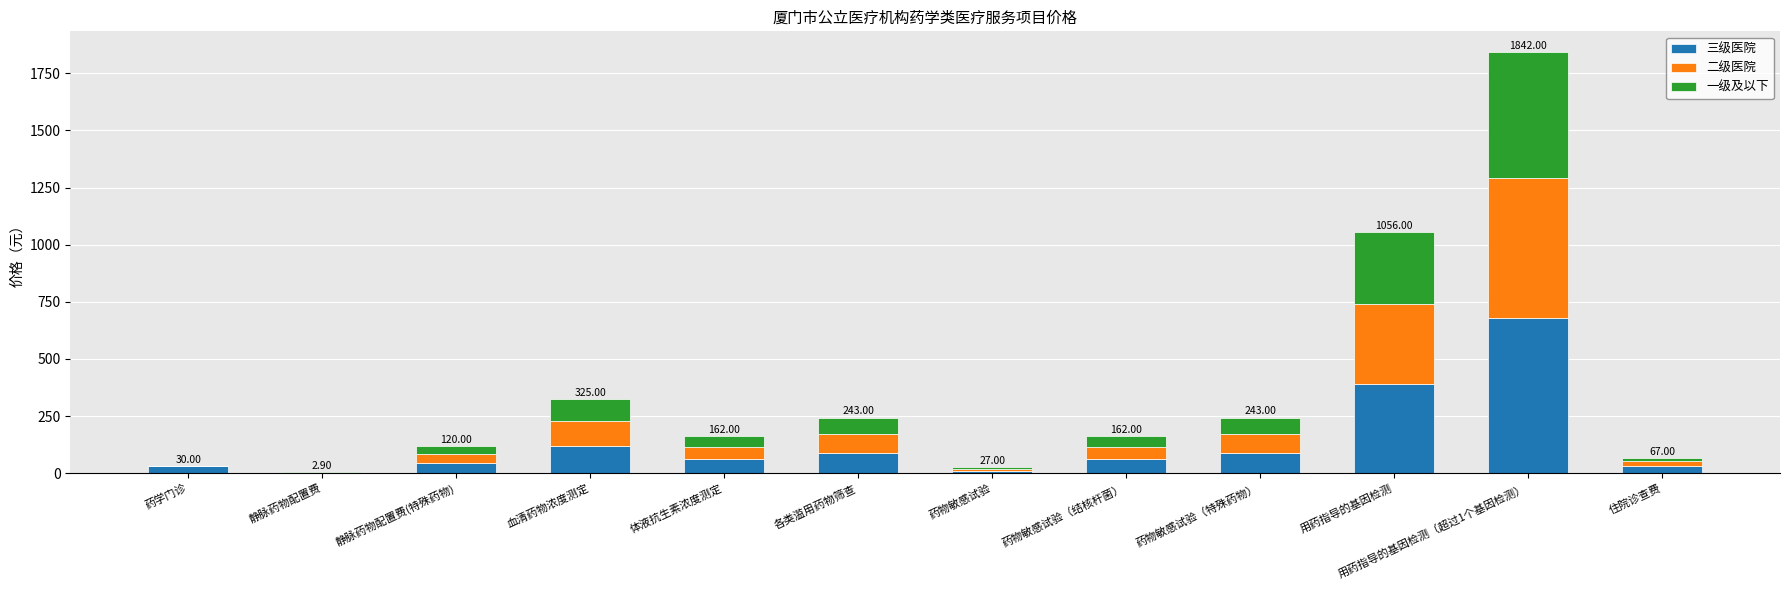

At which category is the sum across all series the highest?

用药指导的基因检测（超过1个基因检测）